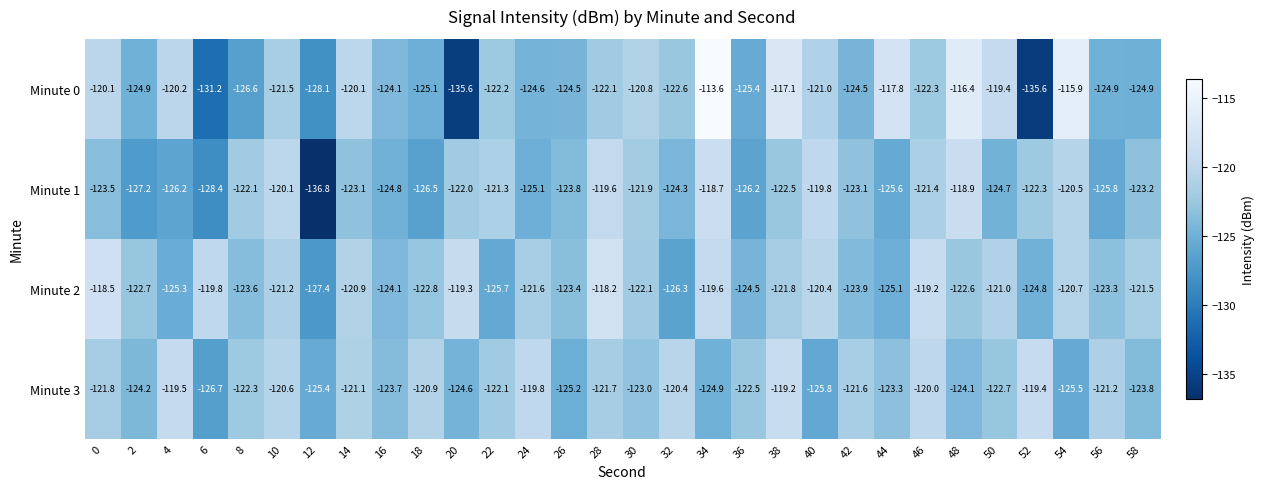

At 34, list the series in order from smallest to largest.

Minute 3, Minute 2, Minute 1, Minute 0